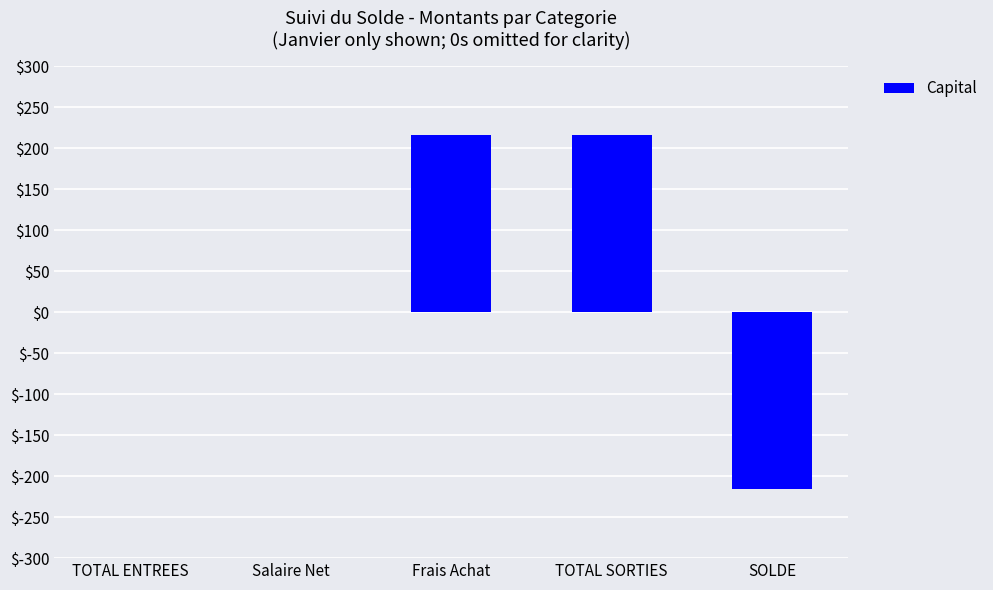

The chart shows a value of 162.9 at TOTAL ENTREES. True or false?

False